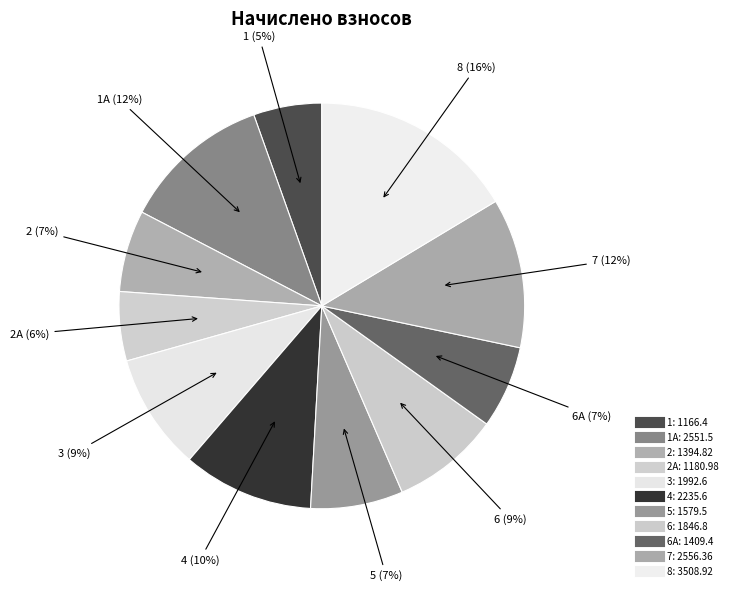

Is there any slice that represents more than half of the pie?

No